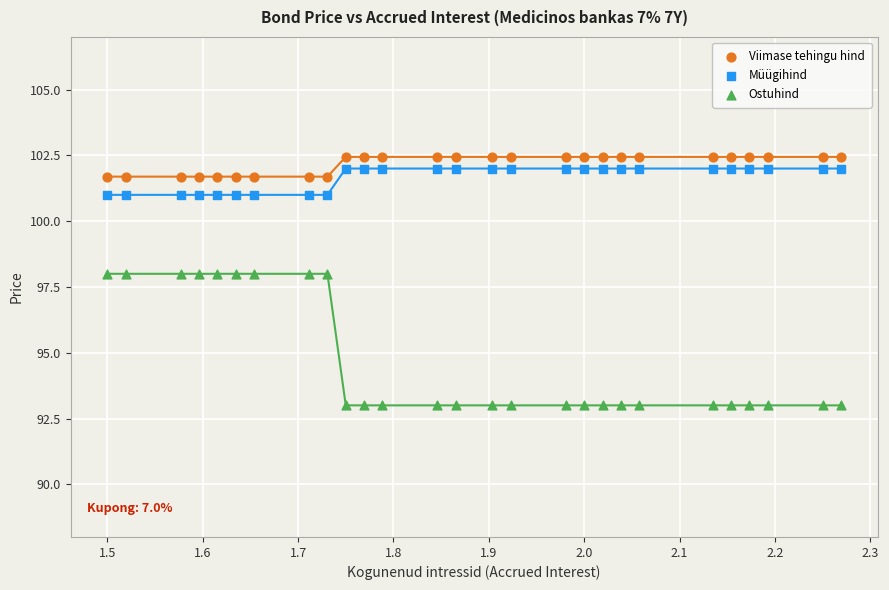

What are all the series names shown in the legend?

Viimase tehingu hind, Müügihind, Ostuhind